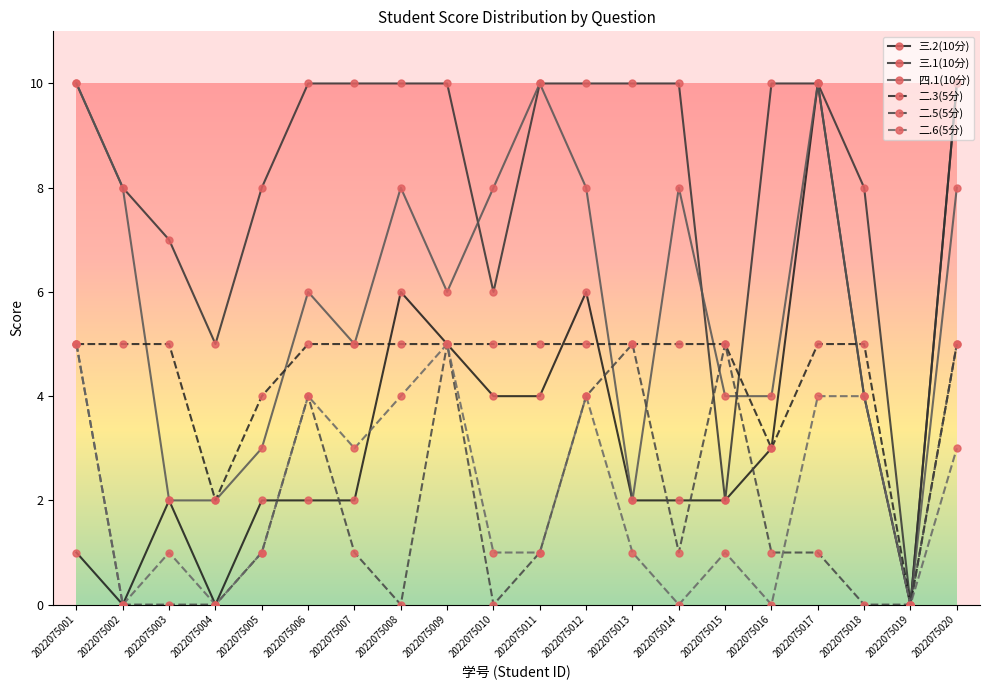

Count the 三.1(10分) values in the range 8 to 10.

15